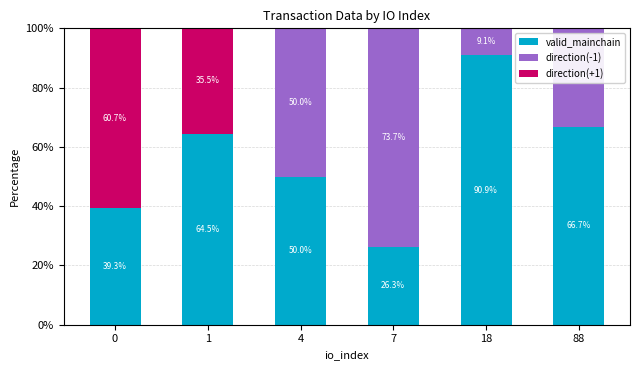

What is the total value across all series at 18?

100.0